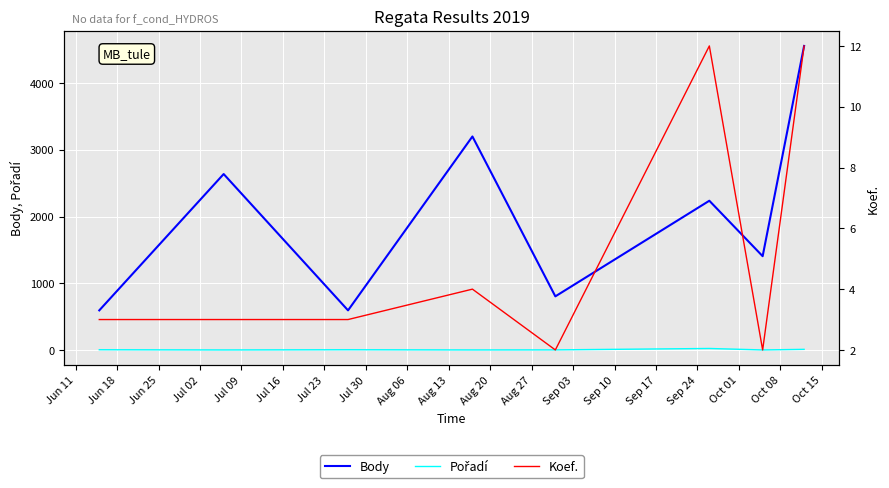

Where is Pořadí nearest to the value 12?

Jul 30